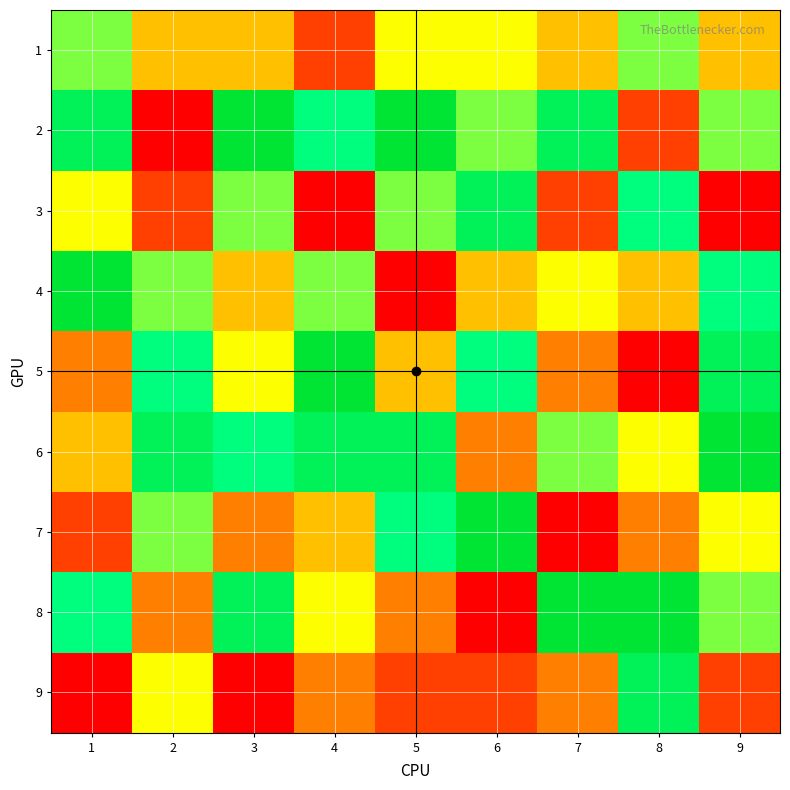

Which series has the largest range (max minus min)?

2